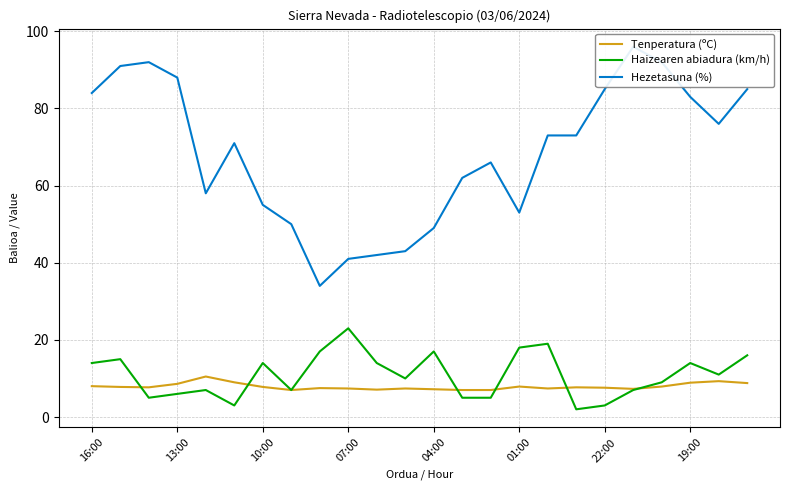

Reading right to left, list all the values displayed in this chart.

Tenperatura (ºC): 8.8	9.3	8.9	7.9	7.3	7.6	7.7	7.4	7.9	7.0	7.0	7.2	7.4	7.1	7.4	7.5	7.0	7.8	9.0	10.5	8.6	7.7	7.8	8.0
Haizearen abiadura (km/h): 16.0	11.0	14.0	9.0	7.0	3.0	2.0	19.0	18.0	5.0	5.0	17.0	10.0	14.0	23.0	17.0	7.0	14.0	3.0	7.0	6.0	5.0	15.0	14.0
Hezetasuna (%): 85.0	76.0	83.0	92.0	96.0	85.0	73.0	73.0	53.0	66.0	62.0	49.0	43.0	42.0	41.0	34.0	50.0	55.0	71.0	58.0	88.0	92.0	91.0	84.0